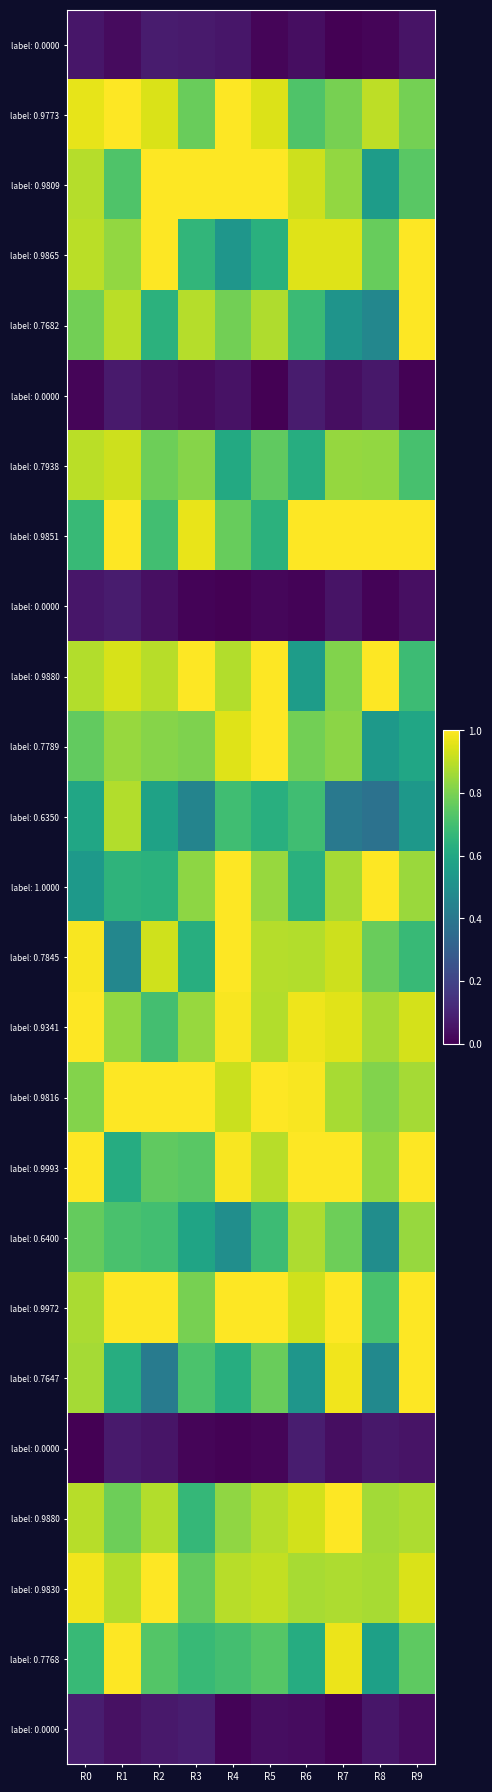

Count the number of data series in this chart.

25